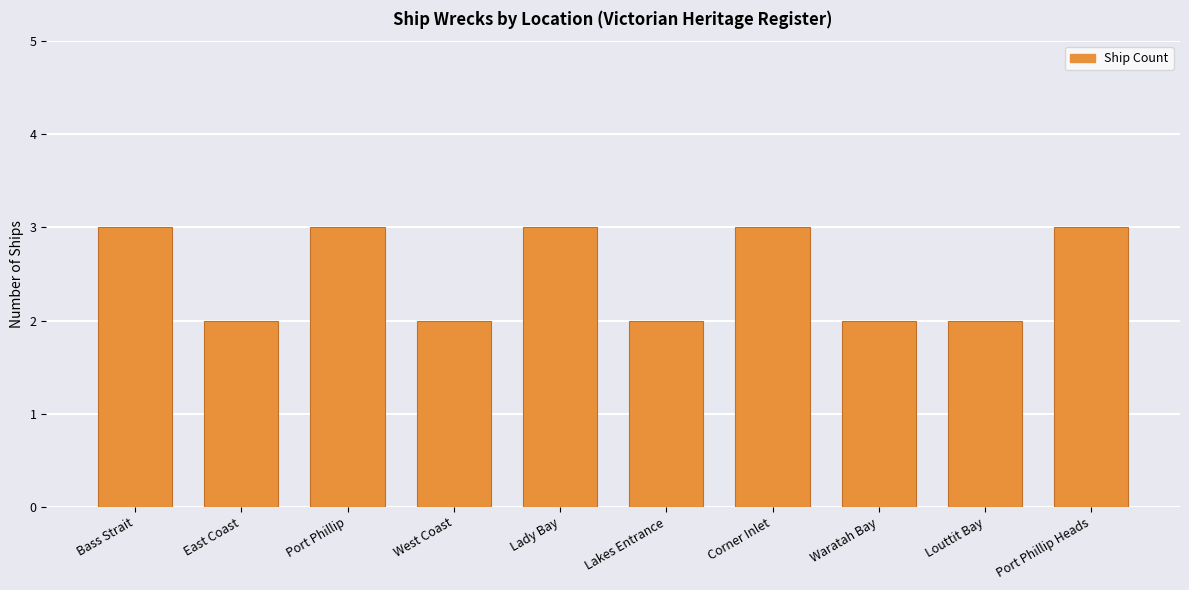

What is the sum of the values at Lakes Entrance and Corner Inlet?

5